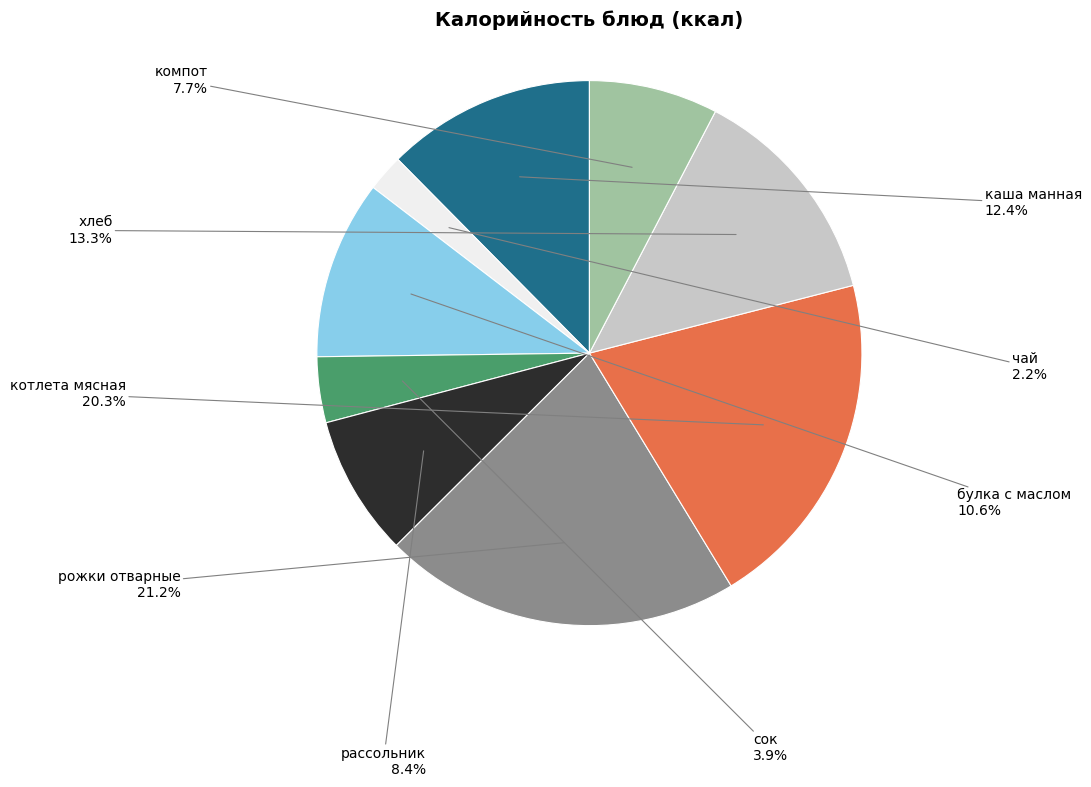

Does any single category account for the majority?

No